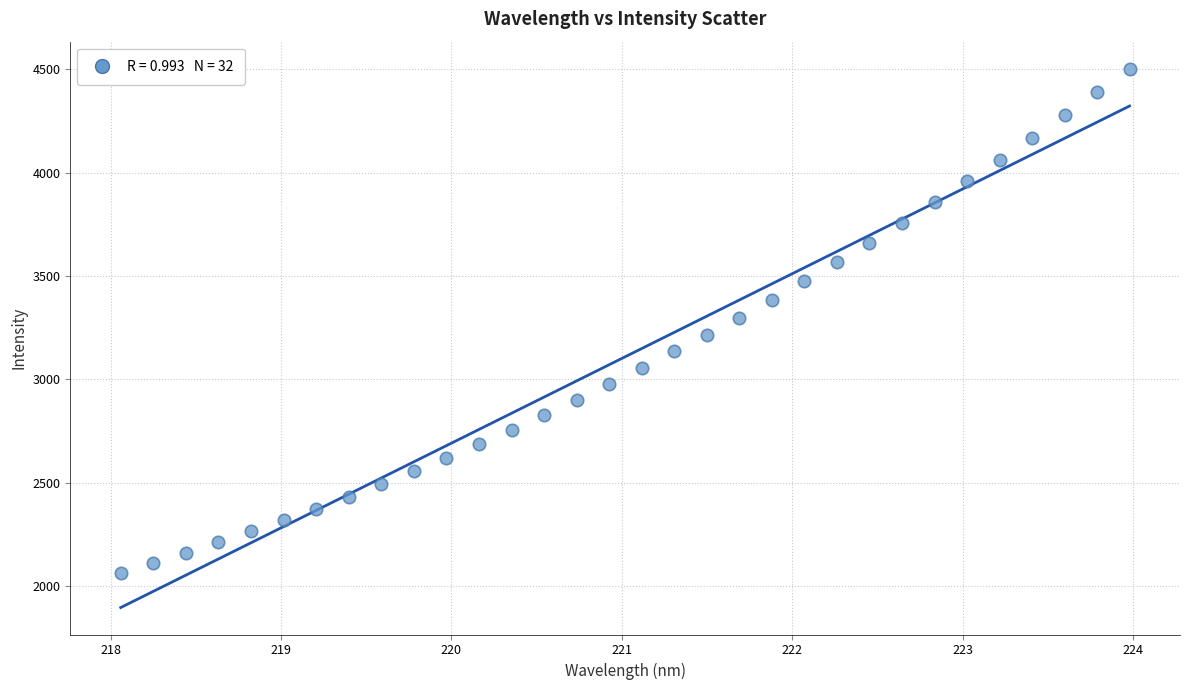

What is the range of Y values (max minus min)?

2436.3